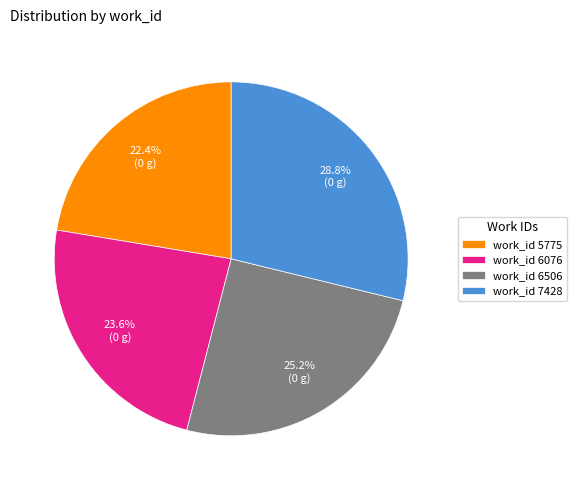

Rank the categories by value from lowest to highest.

work_id 5775, work_id 6076, work_id 6506, work_id 7428